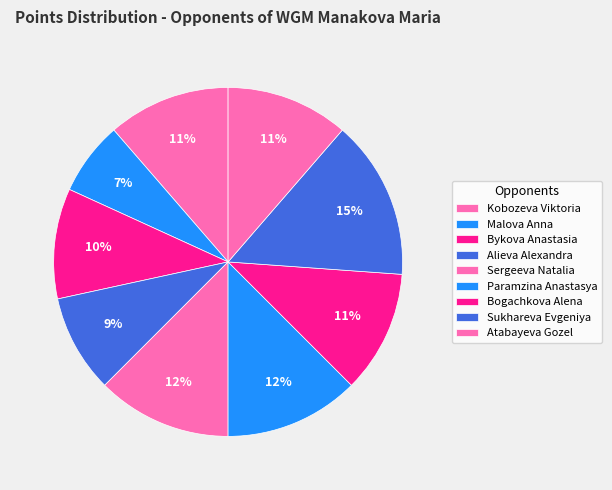

Is there a majority slice in this chart?

No